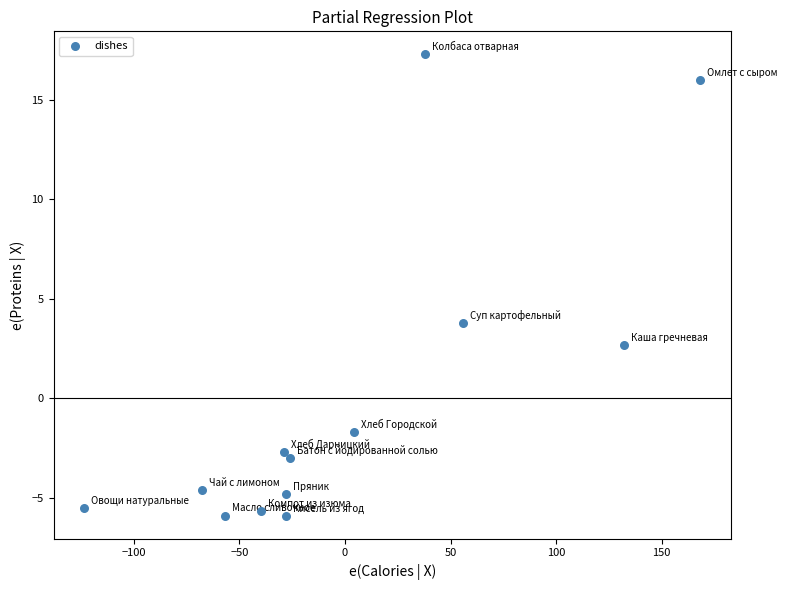

What is the range of X values (max minus min)?

291.6